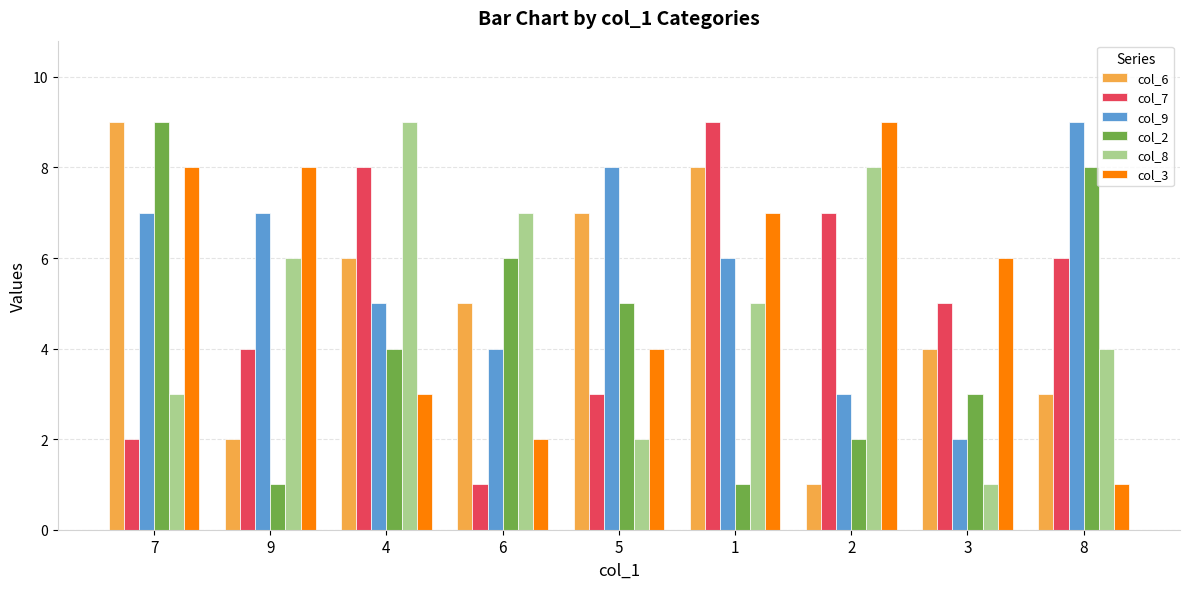

What position from the right is 6?

6